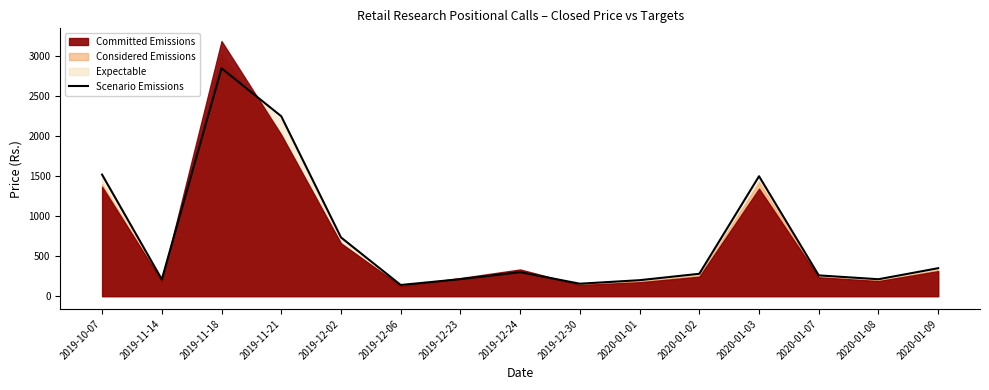

How many interior local valleys (lower than both neighbors) does the data have?

4